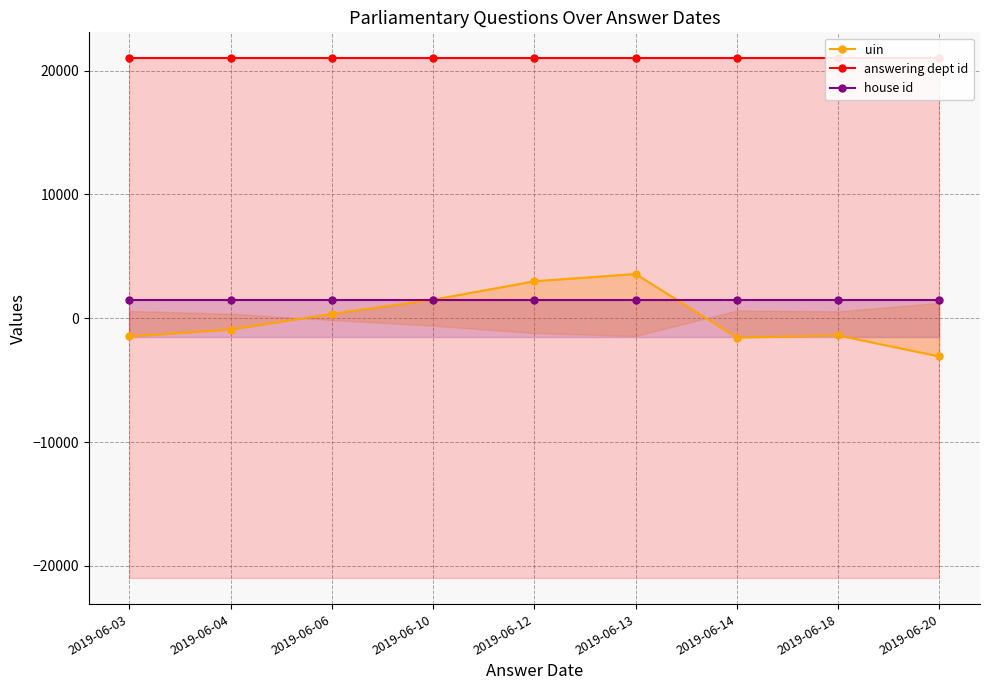

What is the minimum value for house id?

1500.0